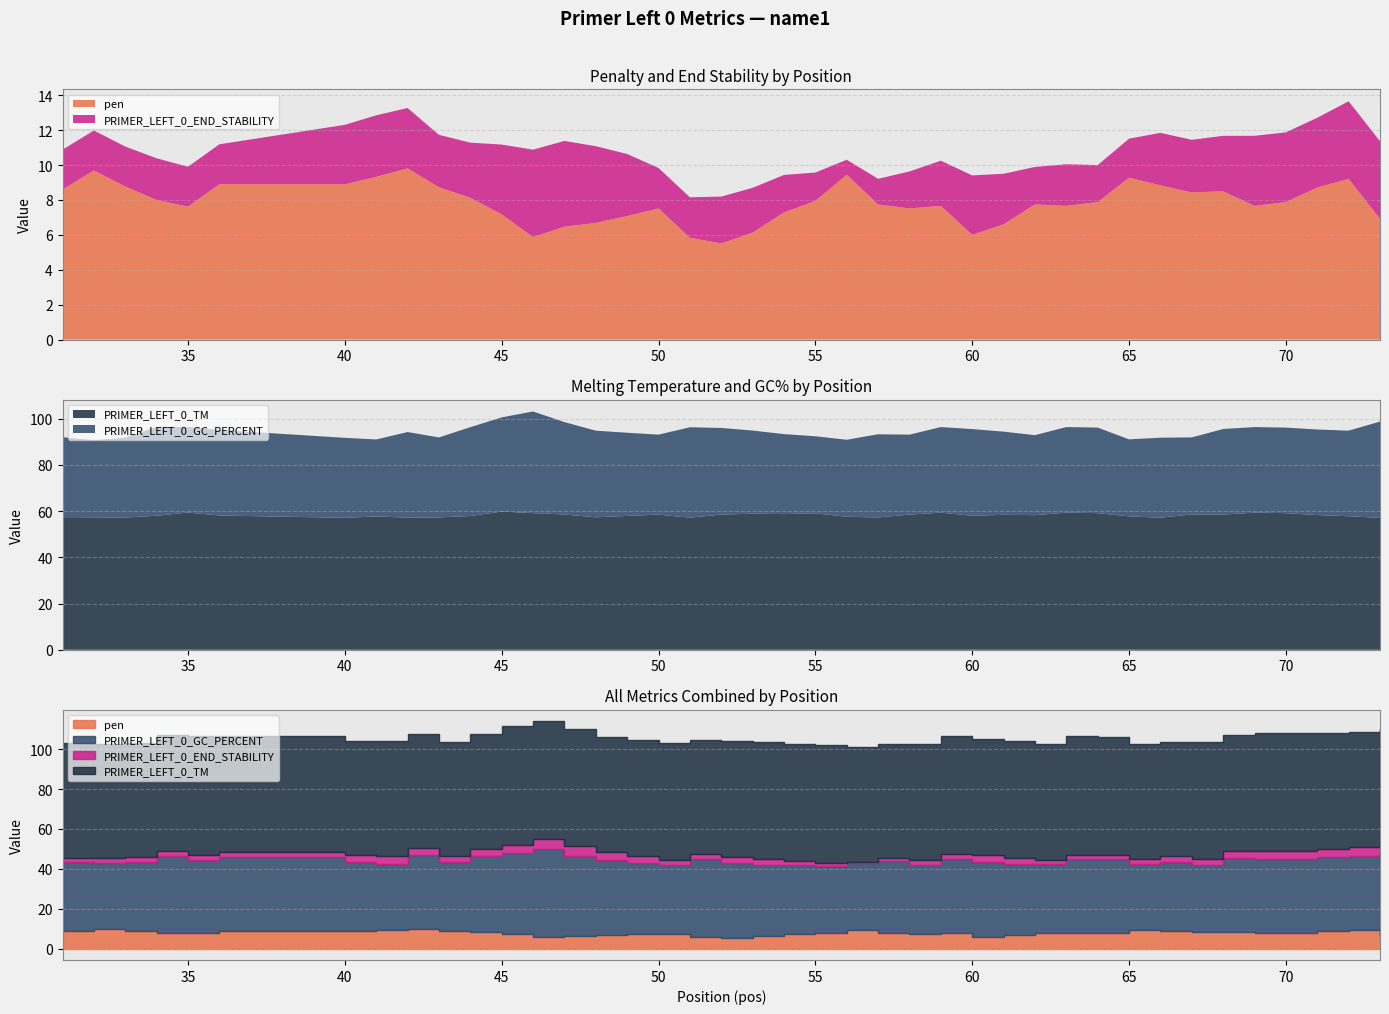

The PRIMER_LEFT_0_TM series shows 58.1 at 36. True or false?

True